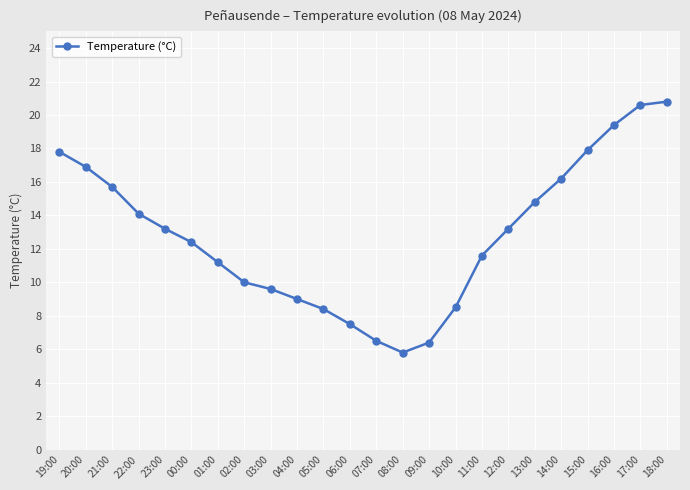

What value does the data have at 04:00?

9.0